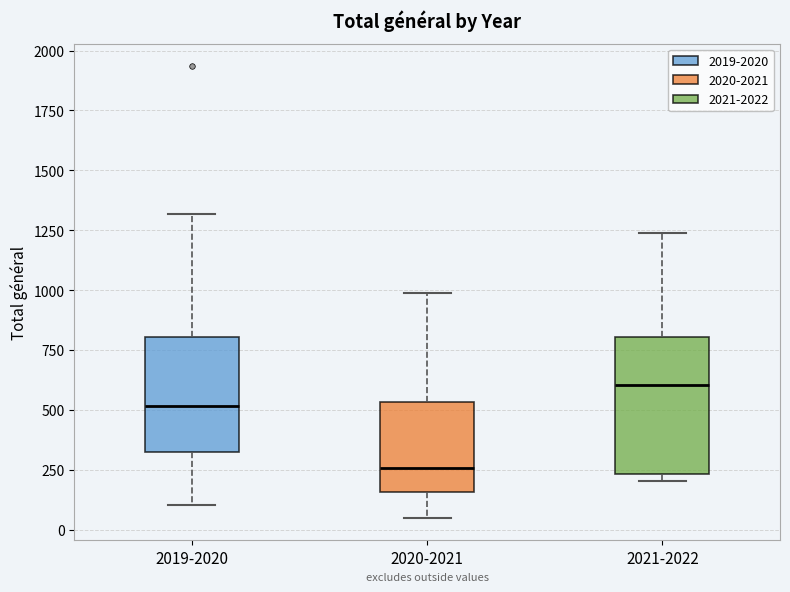

Reading left to right, read every box against the y-axis: the position of its median line, the range the box covers, and the ends of its whiskers. The values are not printed on the chart, so give them approximately, as read against the axis.

2019-2020: median 500, box 350 to 800, whiskers 100 to 1300
2020-2021: median 250, box 150 to 550, whiskers 50 to 1000
2021-2022: median 600, box 250 to 800, whiskers 200 to 1250